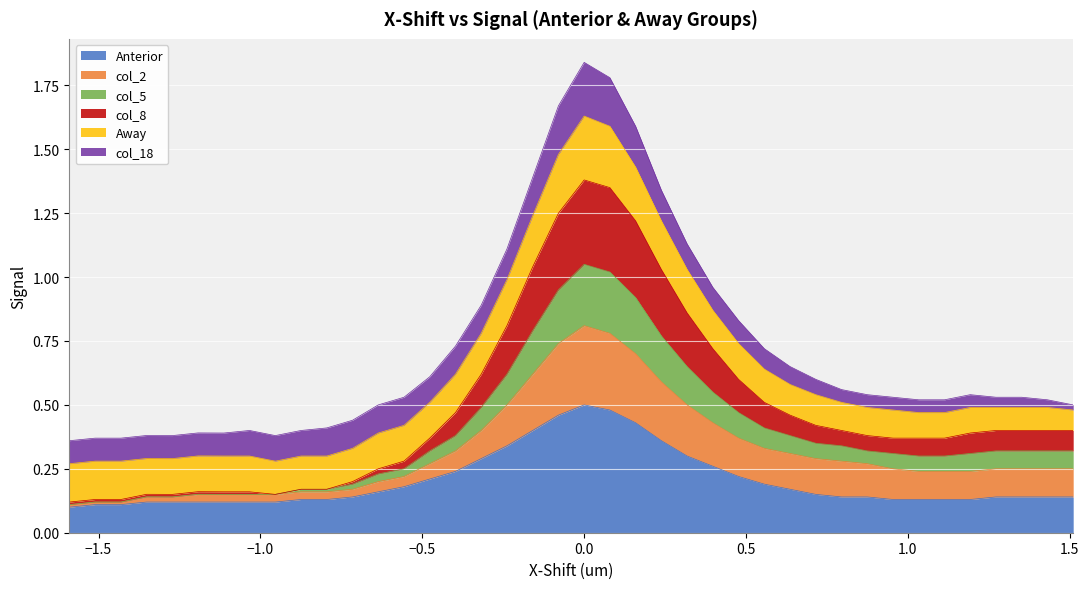

What are all the series names shown in the legend?

Anterior, col_2, col_5, col_8, Away, col_18